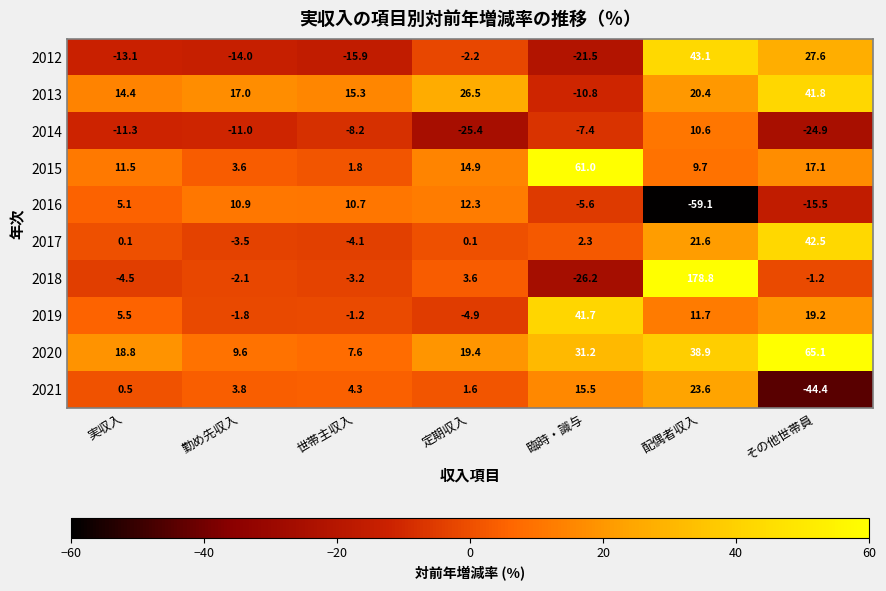

At which category is the sum across all series the highest?

配偶者収入